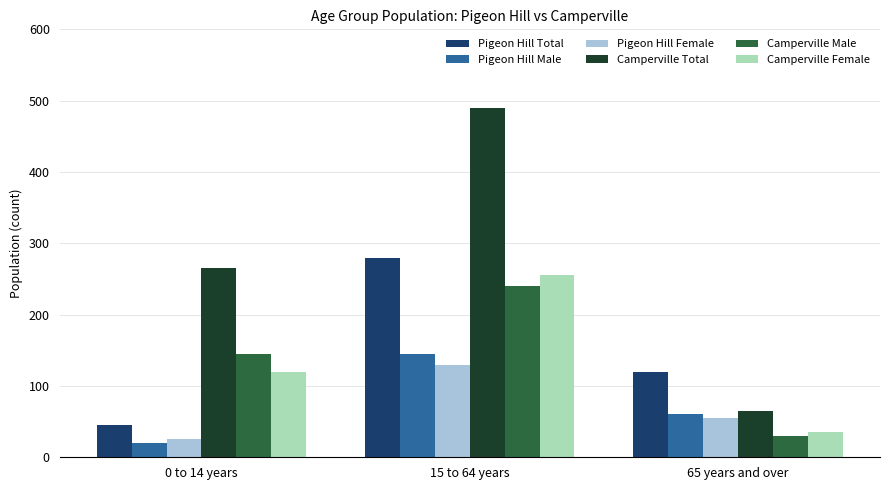

Between 0 to 14 years and 65 years and over, which series saw the biggest shift?

Camperville Total